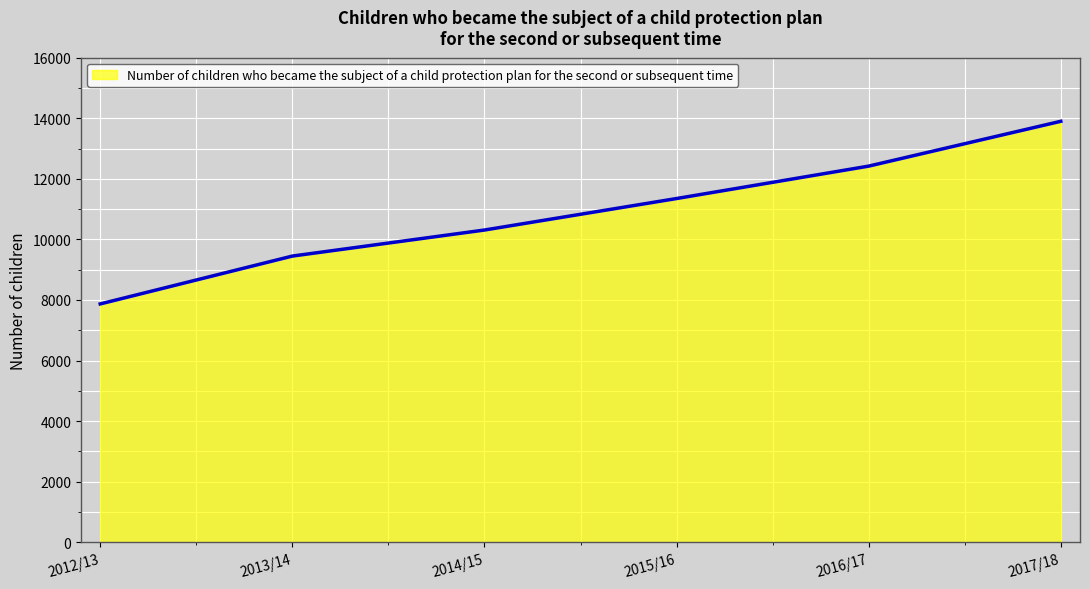

Which label corresponds to the largest value in the chart?

2017/18